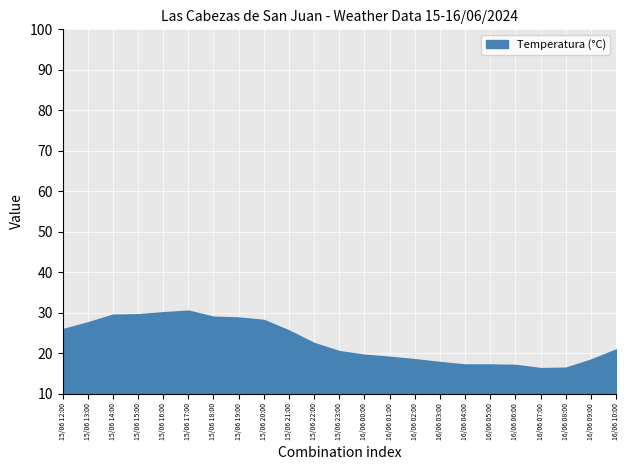

How many lines are shown in the chart?

1